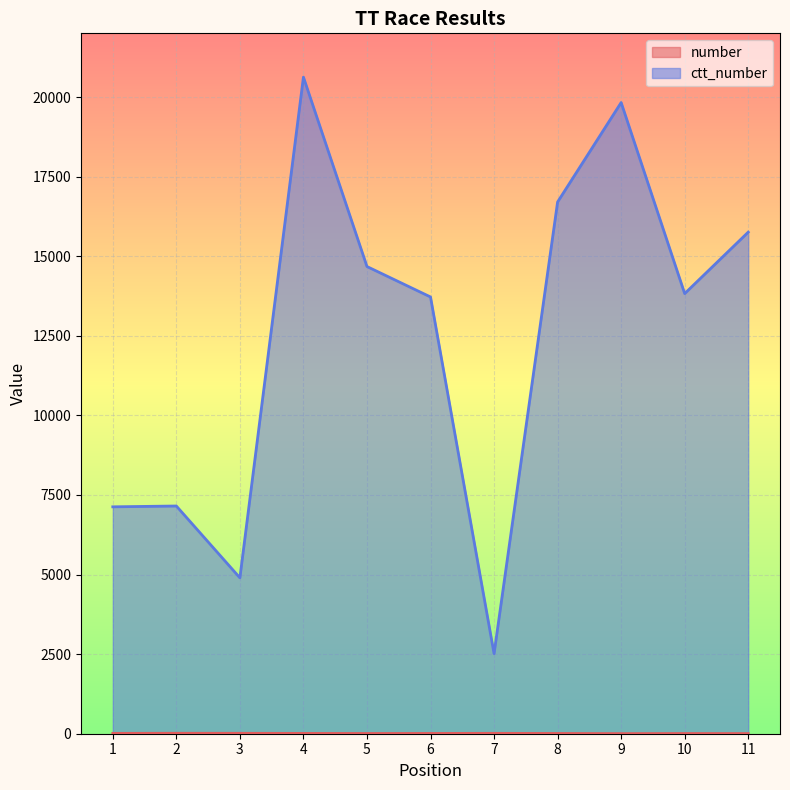

The value of ctt_number at 4 is 20625. True or false?

True